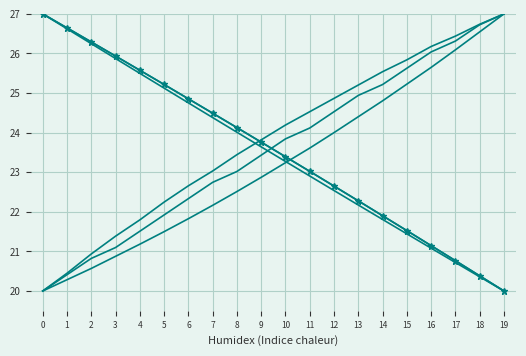

Reading left to right, what are all the values shown in this chart?

col_26: 27.0	26.6	26.2	25.9	25.5	25.1	24.8	24.4	24.0	23.6	23.3	22.9	22.5	22.2	21.8	21.4	21.1	20.7	20.4	20.0
col_27: 27.0	26.6	26.3	25.9	25.6	25.2	24.9	24.5	24.1	23.8	23.4	23.0	22.6	22.3	21.9	21.5	21.1	20.8	20.4	20.0
col_28: 20.0	20.4	20.9	21.4	21.8	22.2	22.7	23.0	23.4	23.8	24.2	24.5	24.9	25.2	25.5	25.8	26.2	26.4	26.7	27.0
col_29: 20.0	20.4	20.8	21.1	21.5	21.9	22.3	22.7	23.0	23.4	23.8	24.1	24.5	24.9	25.2	25.6	26.0	26.3	26.7	27.0
col_30: 20.0	20.3	20.6	20.9	21.2	21.5	21.8	22.2	22.5	22.9	23.2	23.6	24.0	24.4	24.8	25.2	25.6	26.1	26.5	27.0
col_27_marked: 27.0	26.6	26.3	25.9	25.6	25.2	24.9	24.5	24.1	23.8	23.4	23.0	22.6	22.3	21.9	21.5	21.1	20.8	20.4	20.0